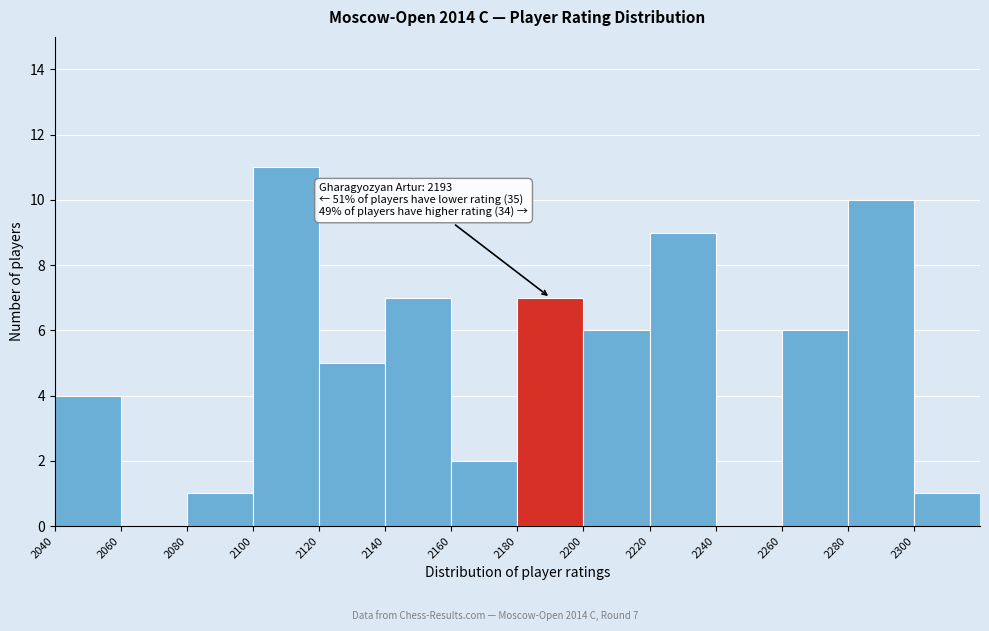

Which range on the x-axis has the tallest bar?

2100 to 2120